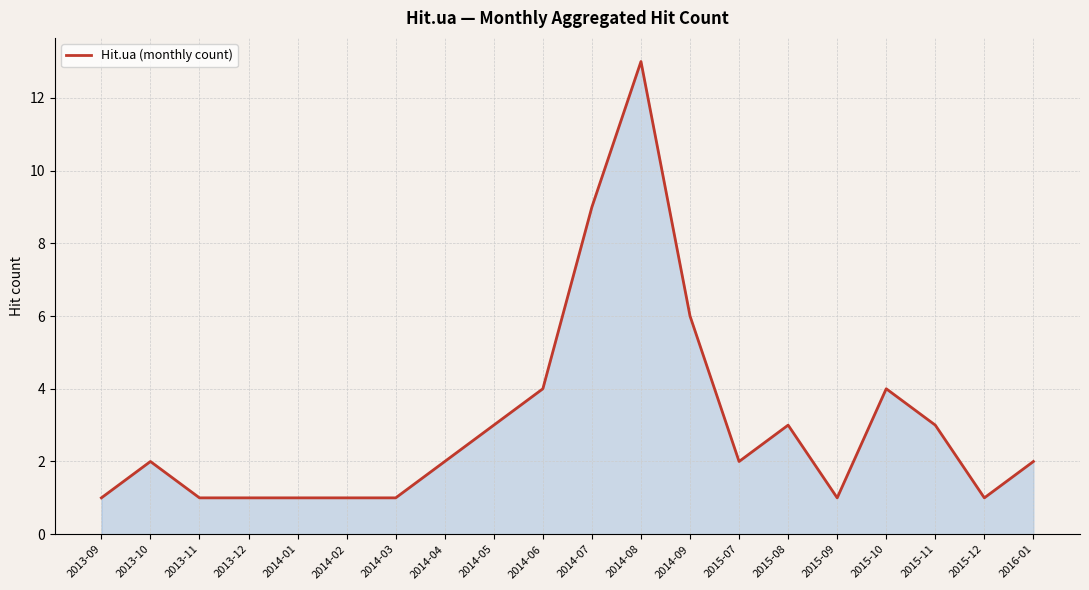

The value at 2015-10 is 4. True or false?

True